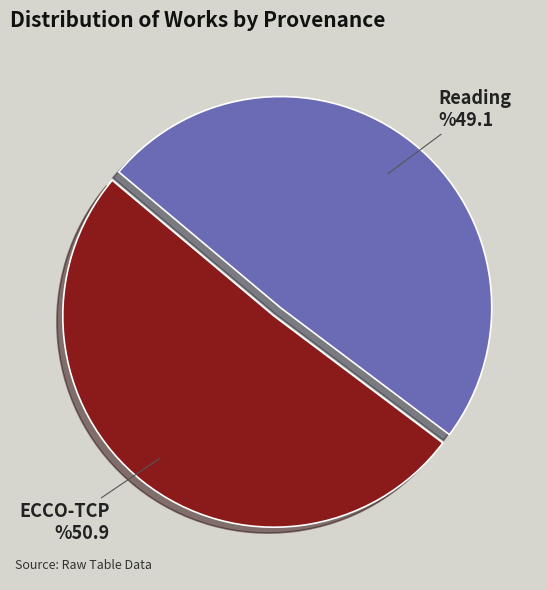

Which category has the biggest portion of the pie?

ECCO-TCP